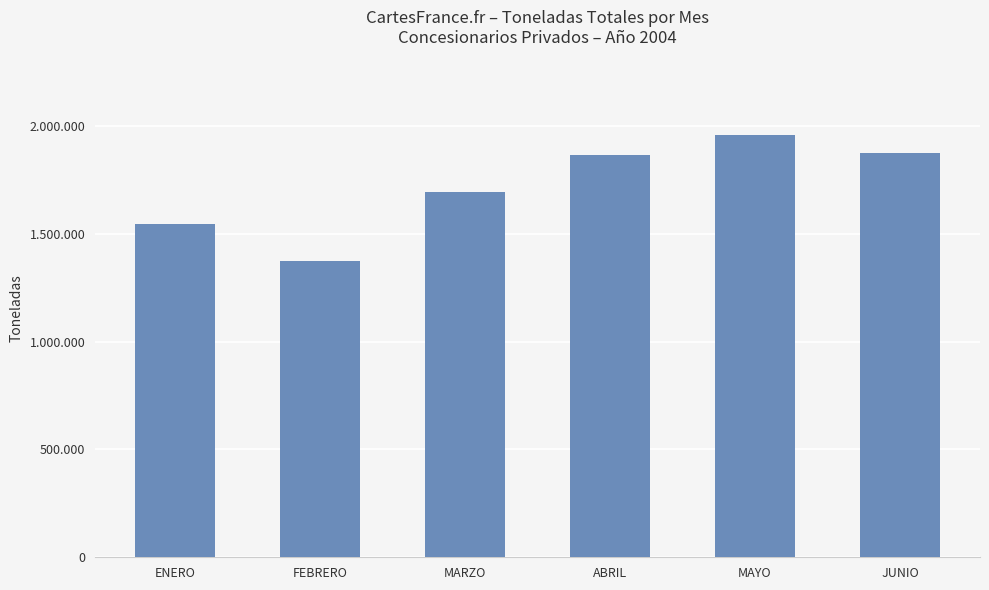

Reading left to right, extract all data points from this chart.

ENERO=1545838	FEBRERO=1375277	MARZO=1695158	ABRIL=1867811	MAYO=1957785	JUNIO=1875766